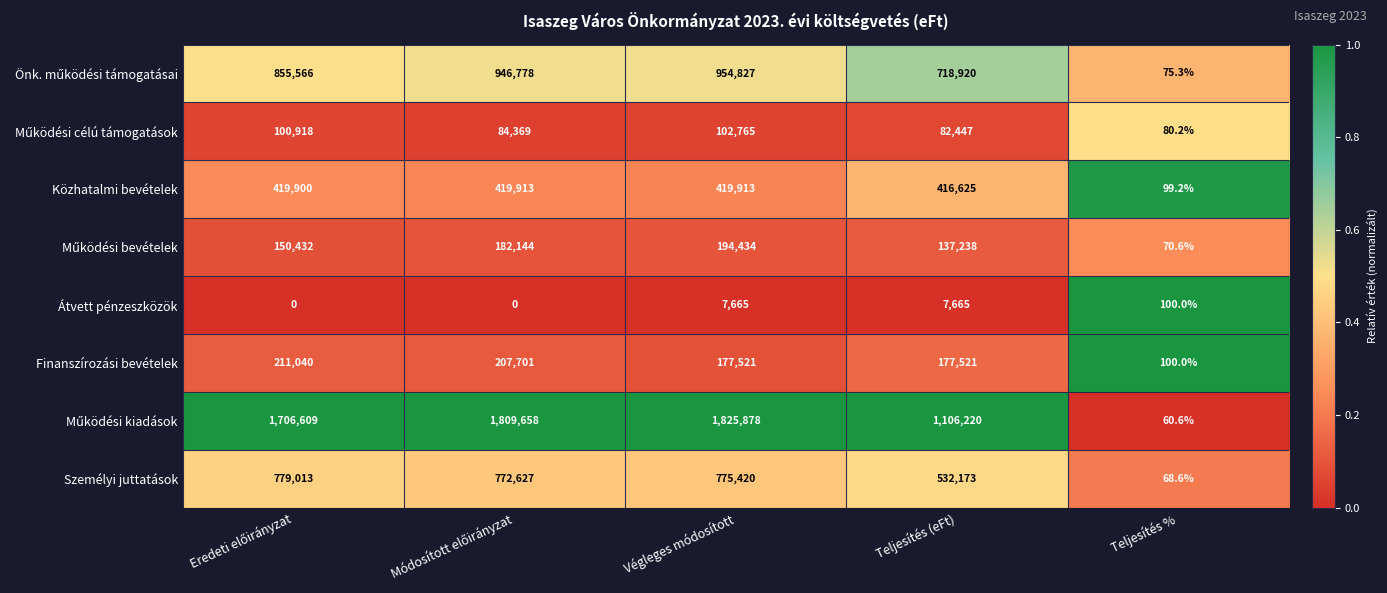

What is the spread (max minus min) of values at Teljesítés %?

39.4